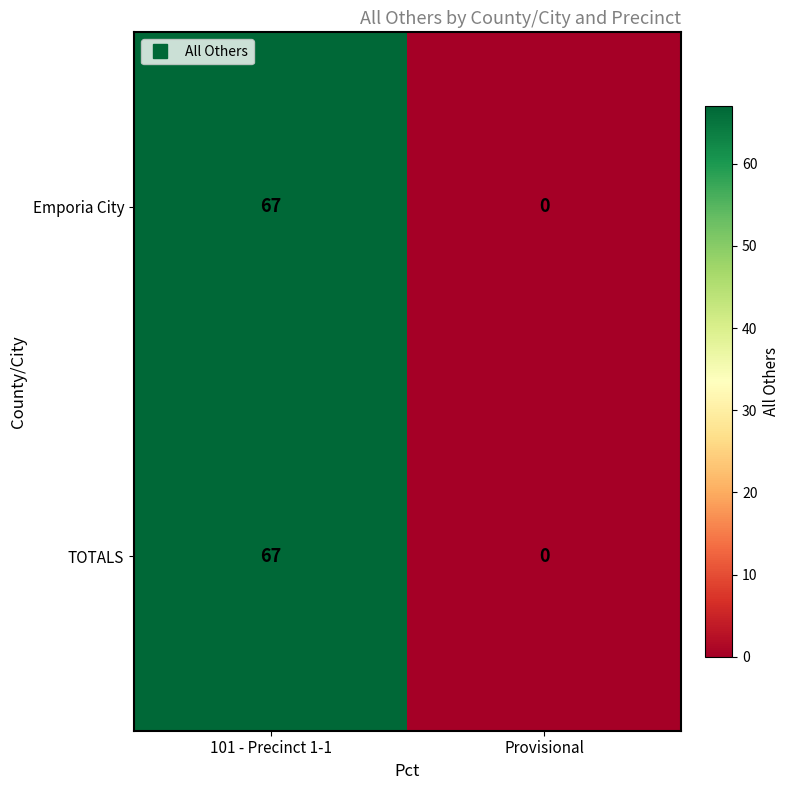

At which label is Emporia City closest to 33?

Provisional